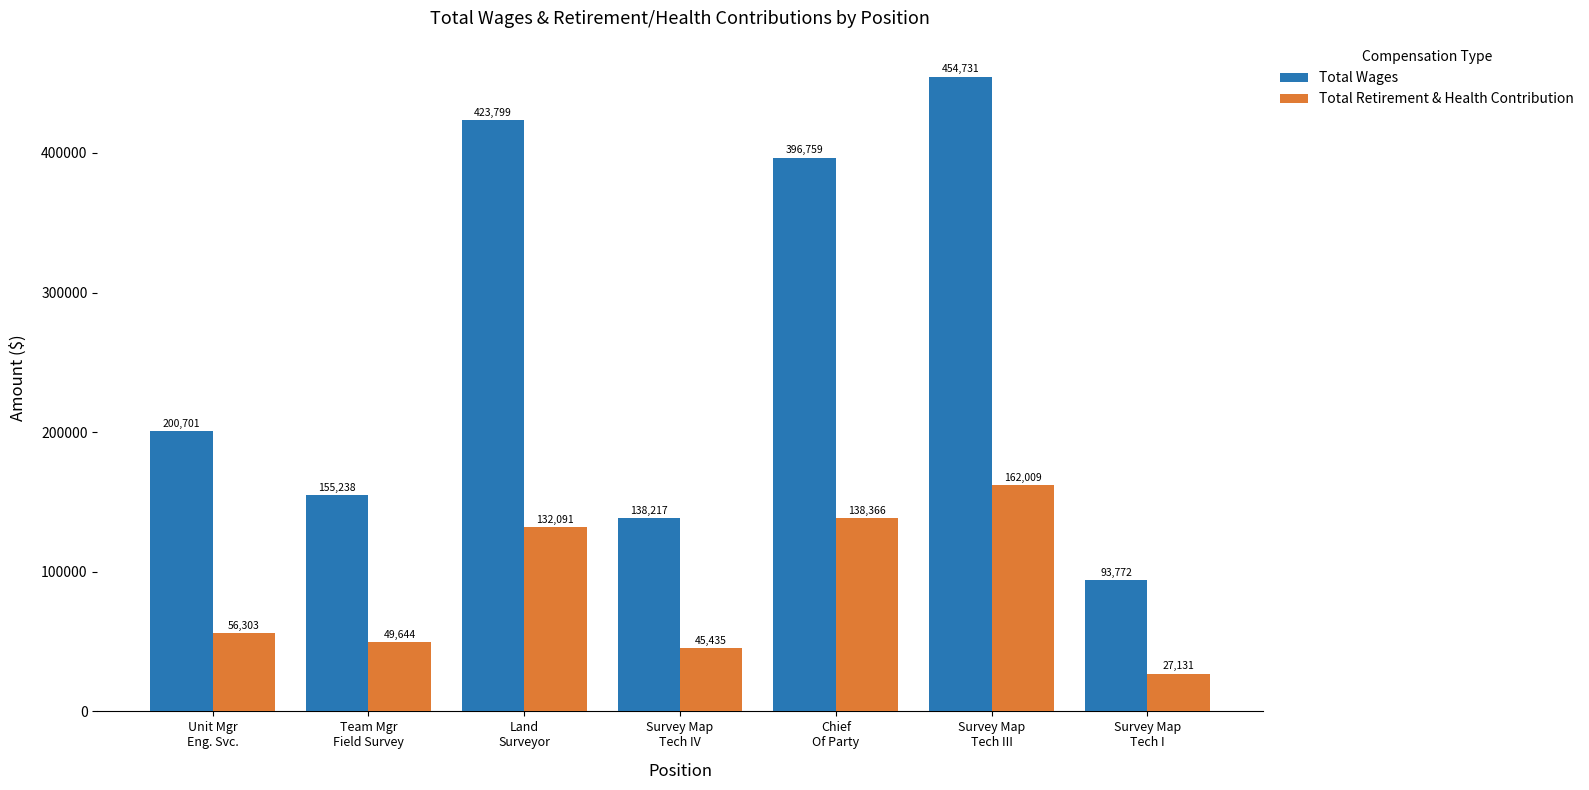

At which label does Total Retirement & Health Contribution reach its peak?

Survey Map
Tech III